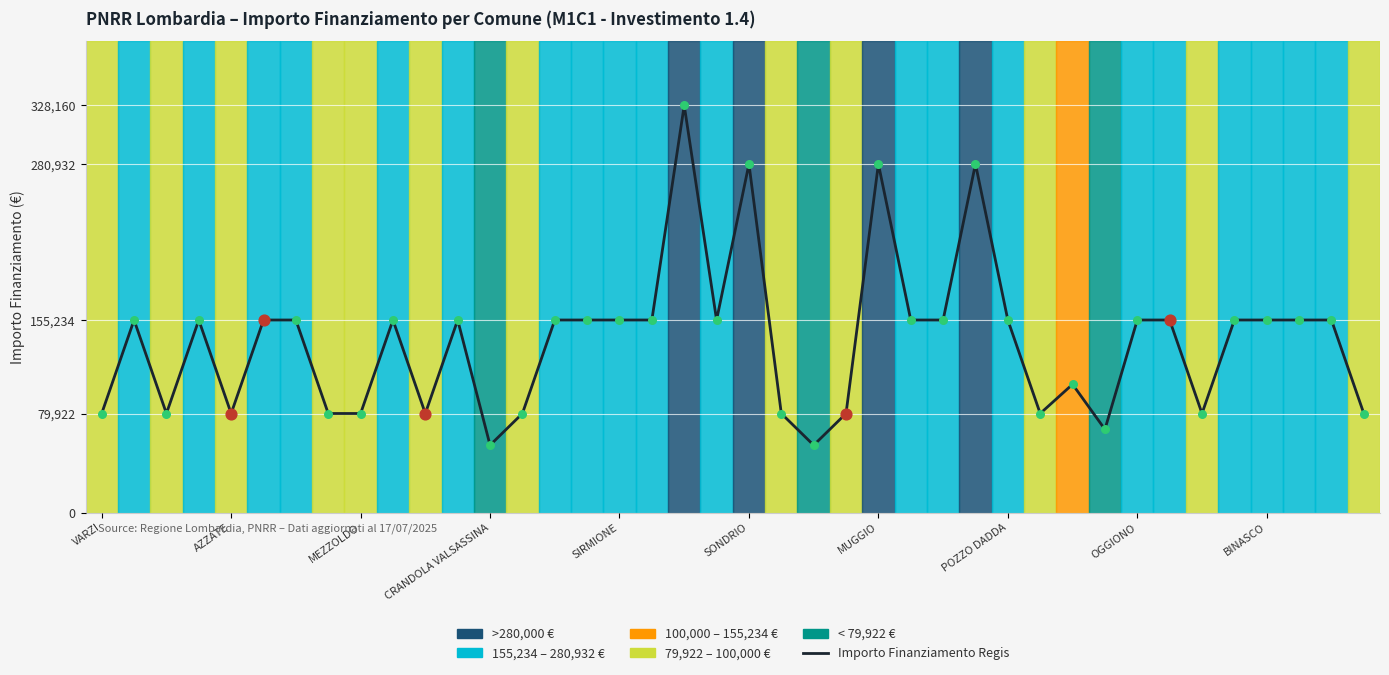

What is the minimum value shown in the chart?

54412